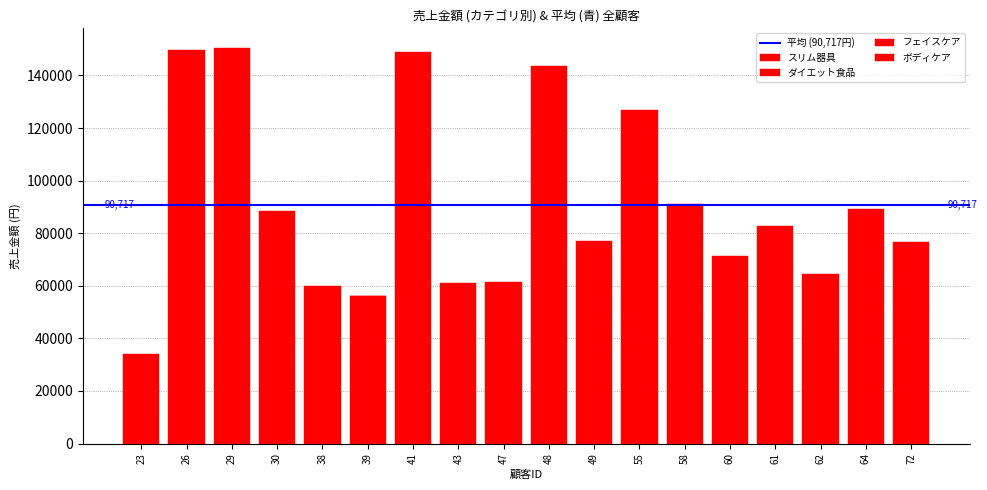

Does the chart contain stacked bars?

Yes